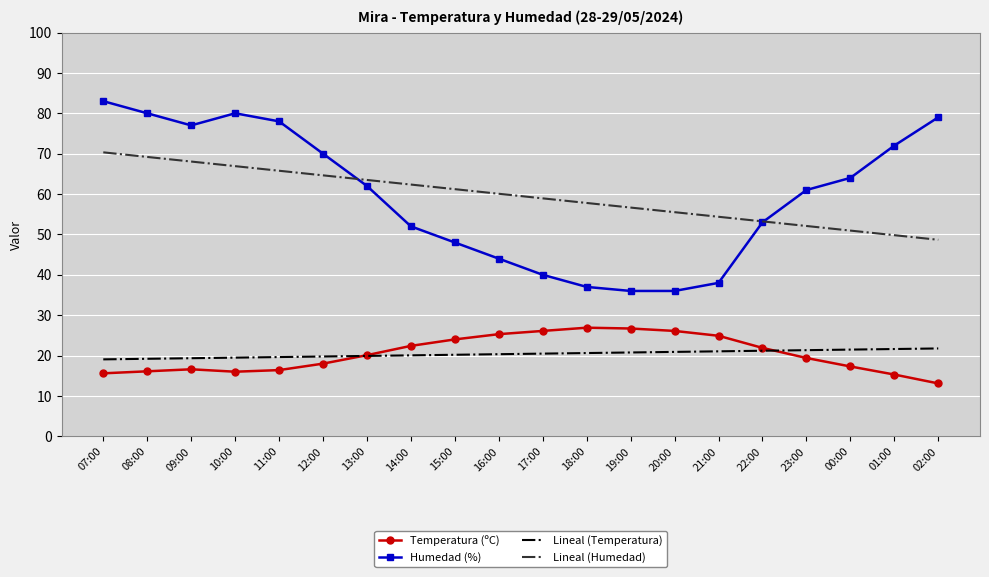

Rank the series at 21:00 from highest to lowest value.

Lineal (Humedad), Humedad (%), Temperatura (ºC), Lineal (Temperatura)